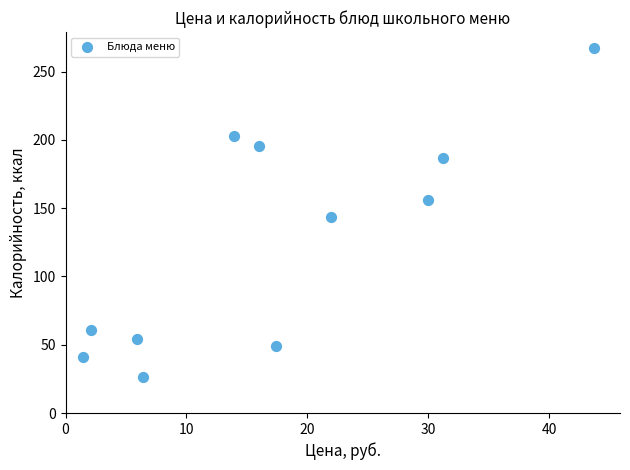

What is the range of X values (max minus min)?

42.3